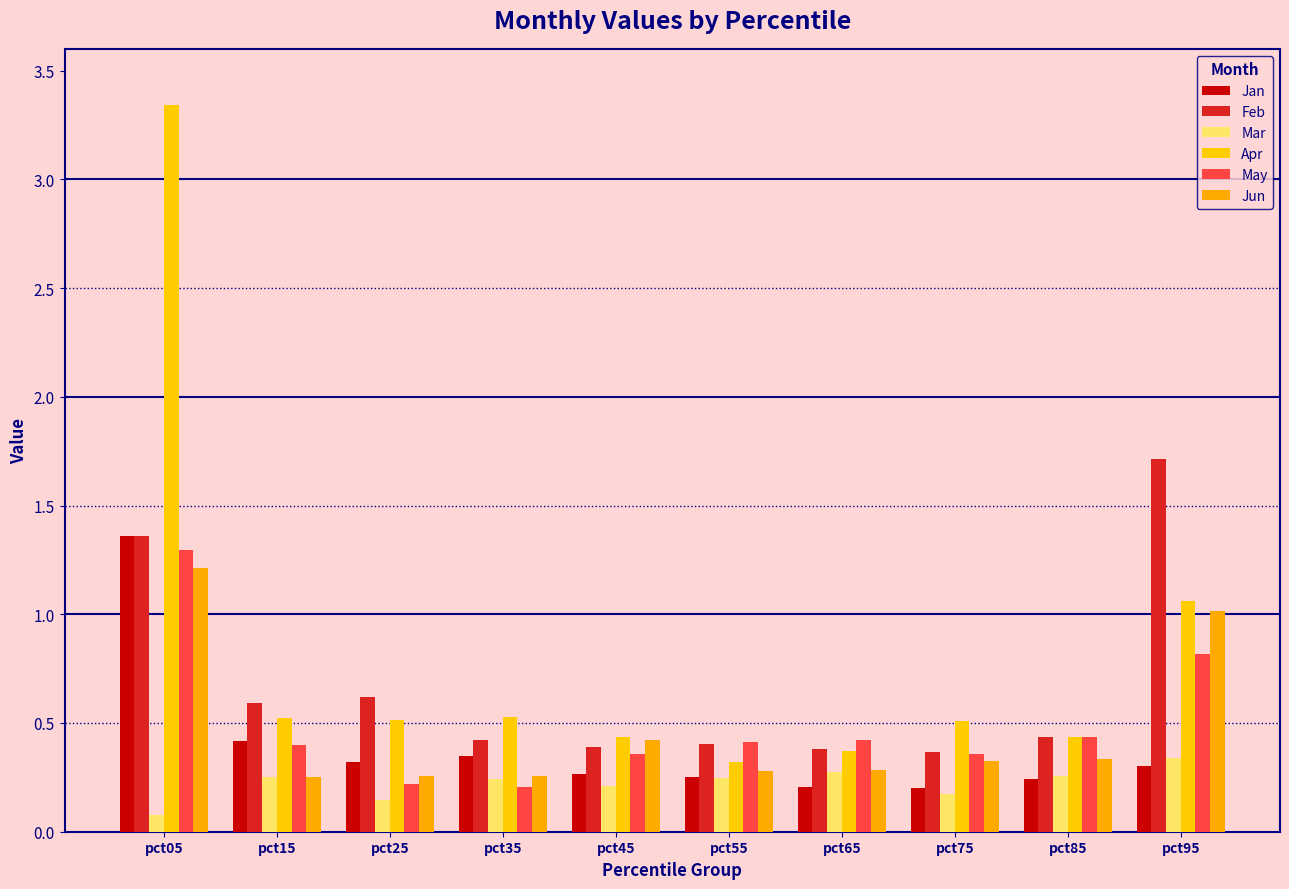

What is the value of the Jan bar at the 2nd from the left?

0.4